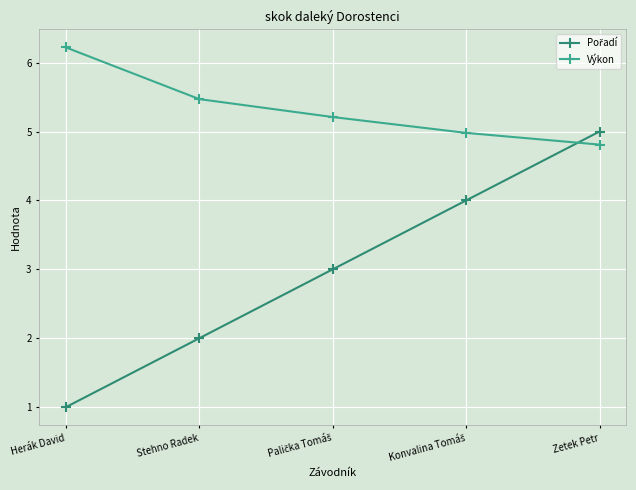

What is the label of the 1st point from the right?

Zetek Petr